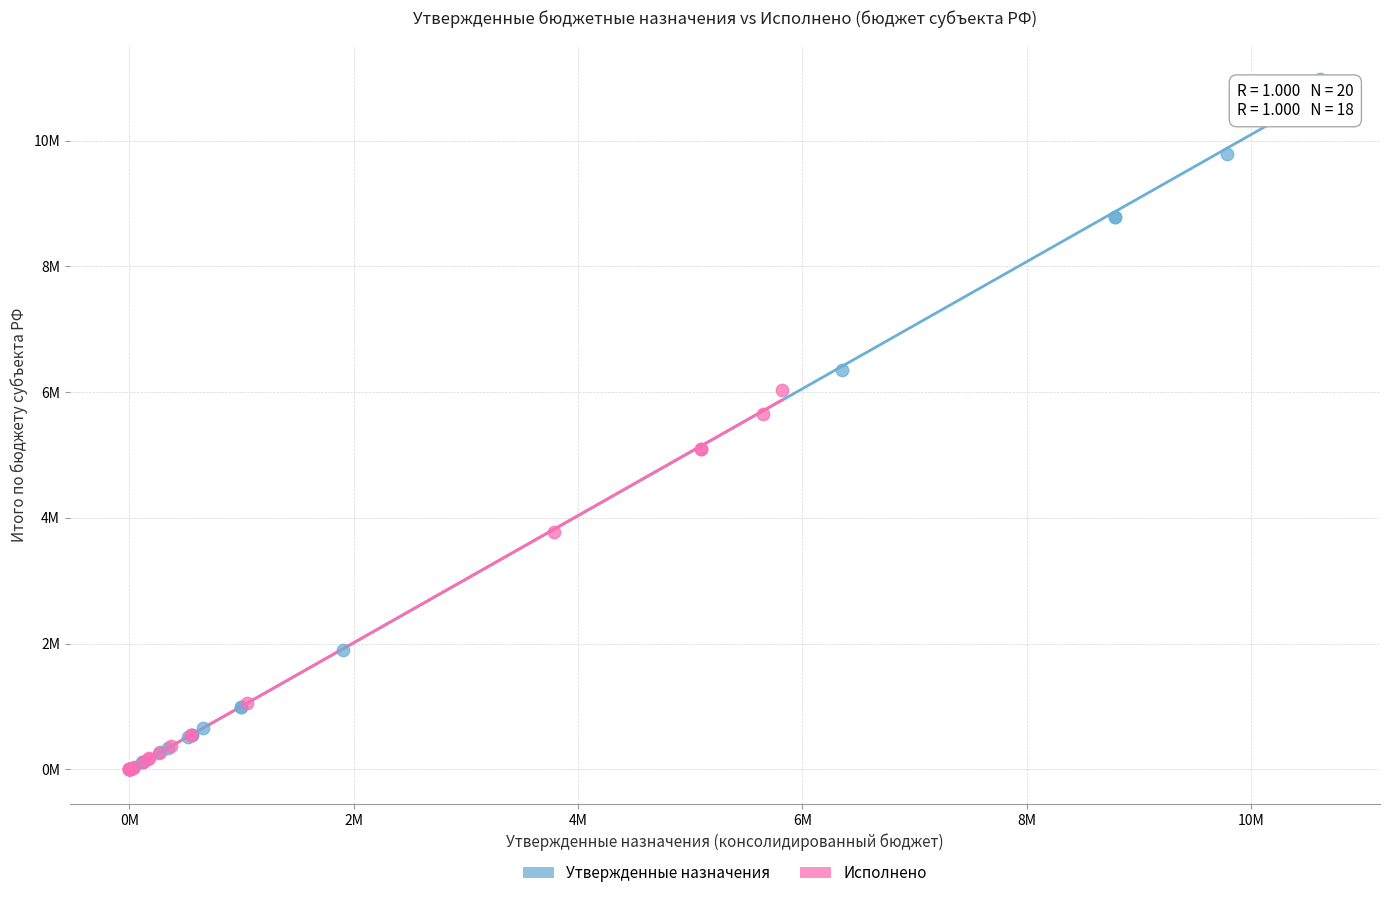

Which series has the largest Y range (max minus min)?

Утвержденные назначения